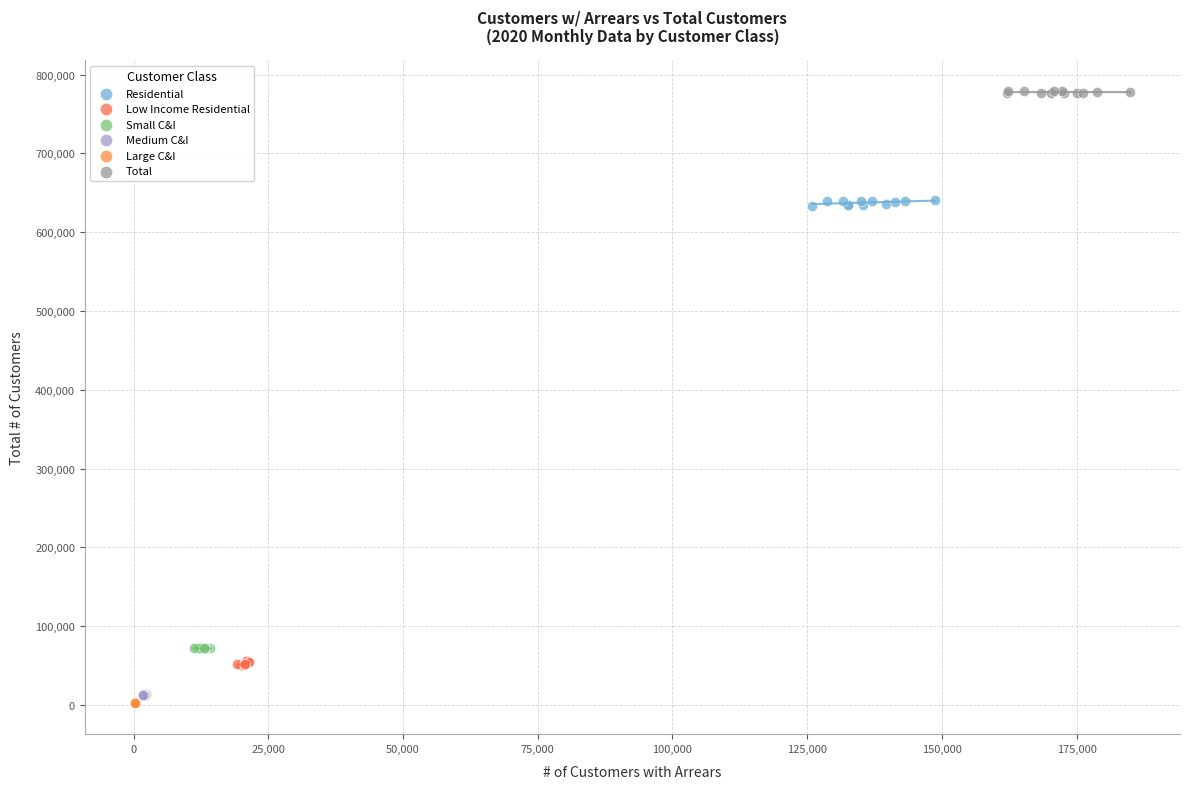

Which series reaches the maximum Y coordinate?

Total